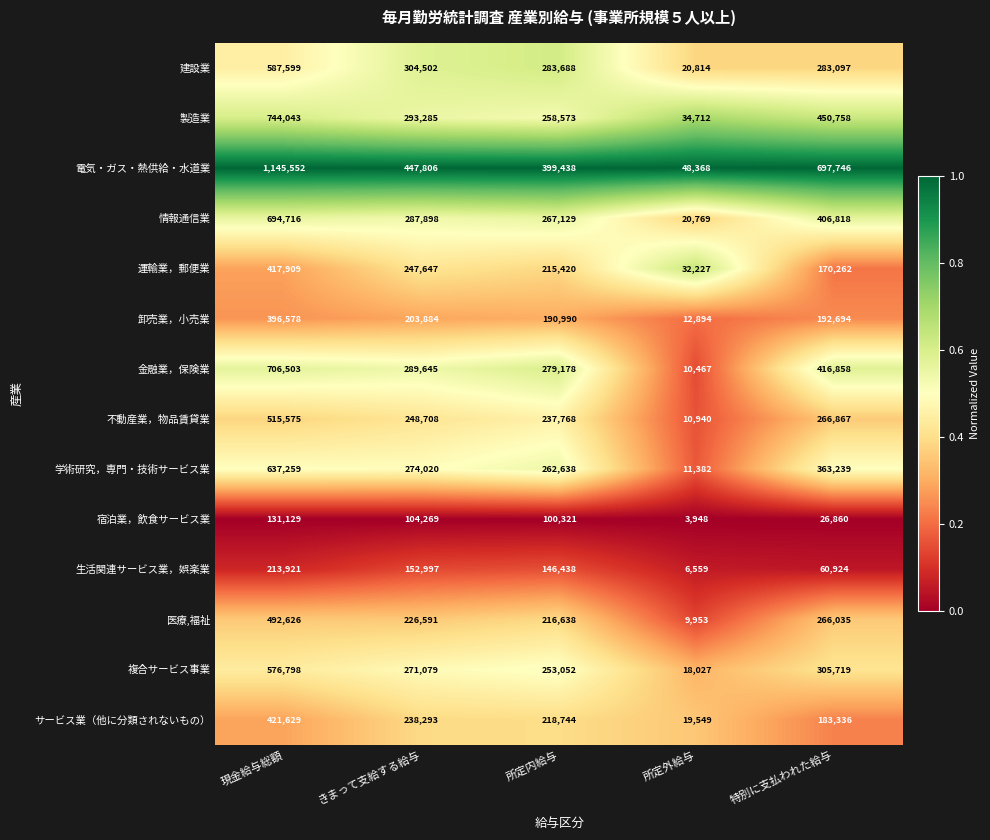

Which category has the lowest value in the 宿泊業，飲食サービス業 series?

所定外給与